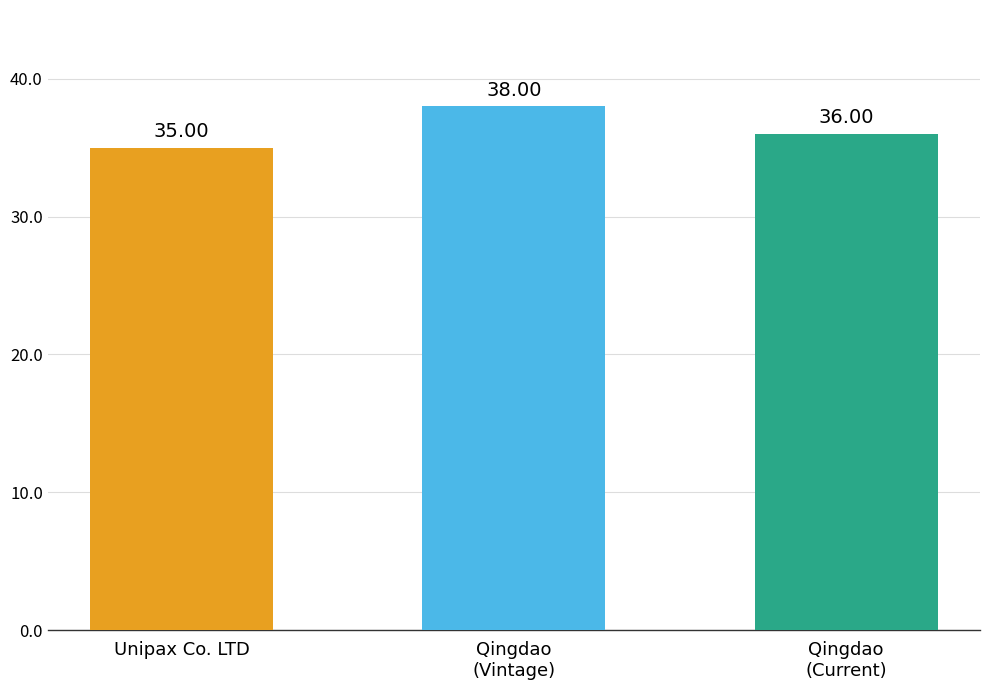

The chart shows a value of 50 at Qingdao
(Current). True or false?

False